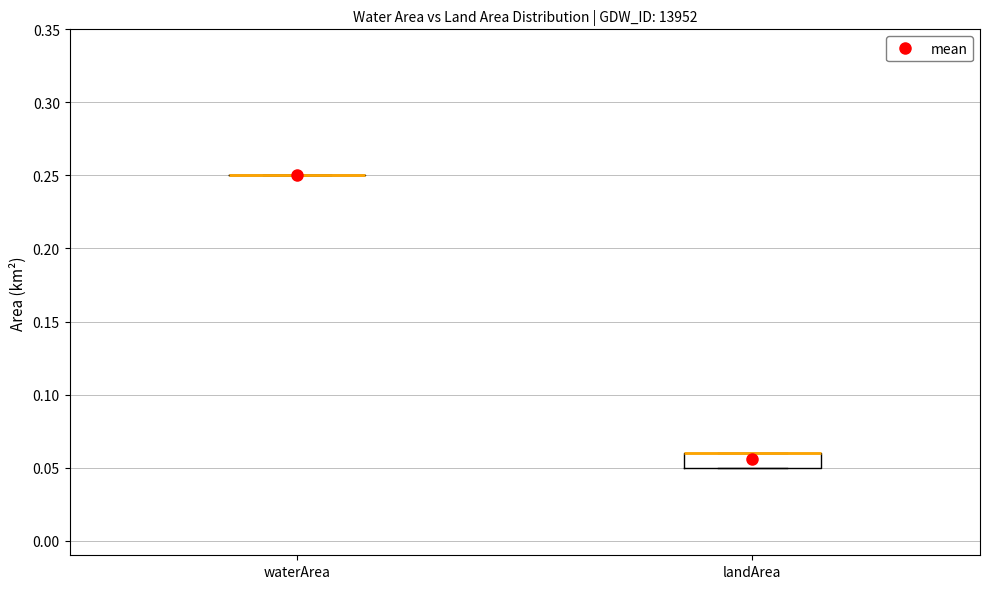

Reading left to right, transcribe this box plot: for each box, give where its median line is, the range the box spans, and where its two whiskers end, as read against the y-axis. The values are not printed on the chart, so give them approximately, as read against the axis.

waterArea: box collapsed to a line at 0.25, whiskers 0.25 to 0.25
landArea: median 0.06 (drawn on the box's upper edge), box 0.05 to 0.06, whiskers 0.05 to 0.06